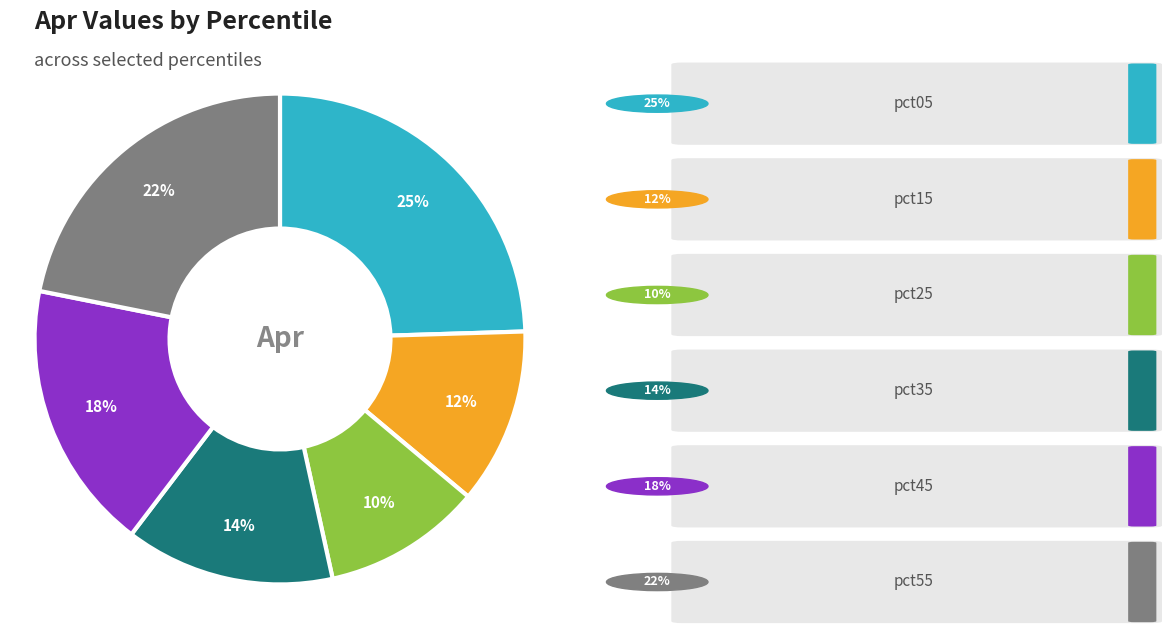

Is there any slice that represents more than half of the pie?

No